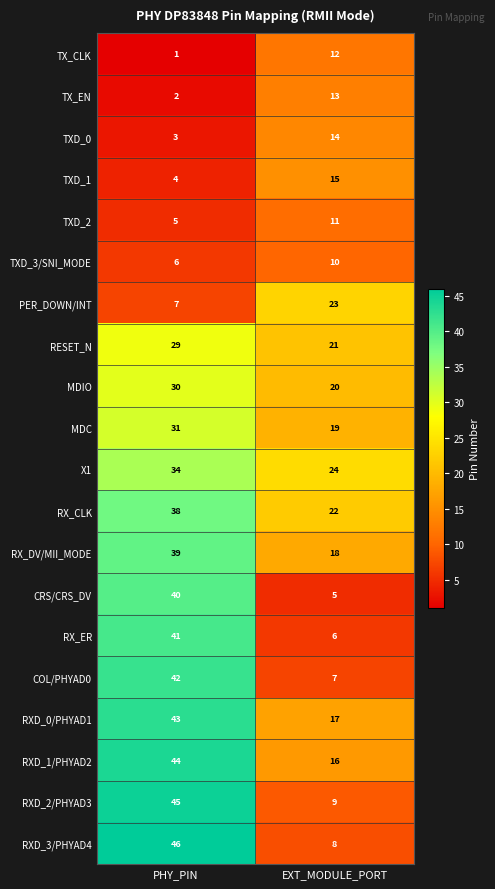

Where is TXD_0 nearest to the value 8?

PHY_PIN